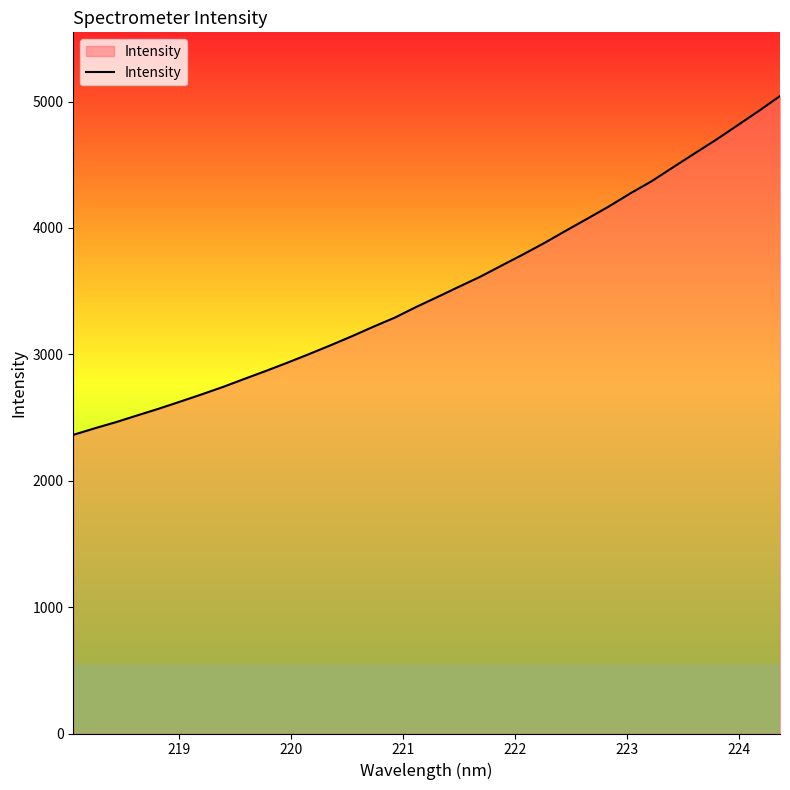

What is the difference between the maximum and minimum values?

2680.0